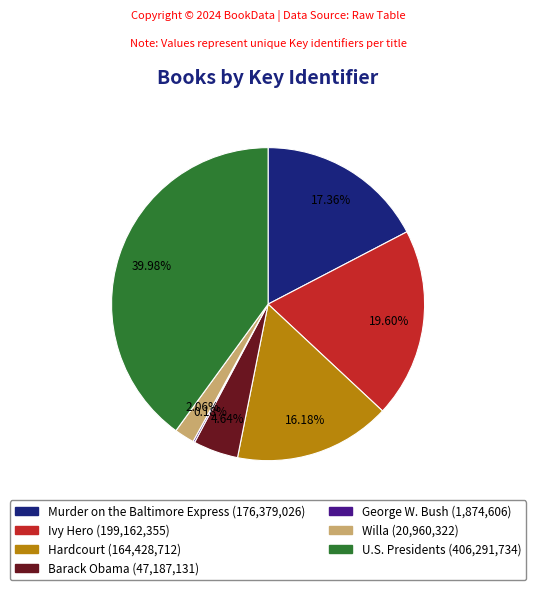

Which slice is the largest?

U.S. Presidents